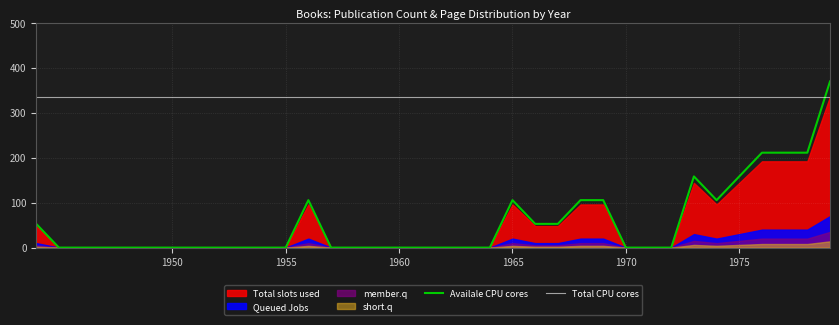

How many categories are shown in the chart?

36